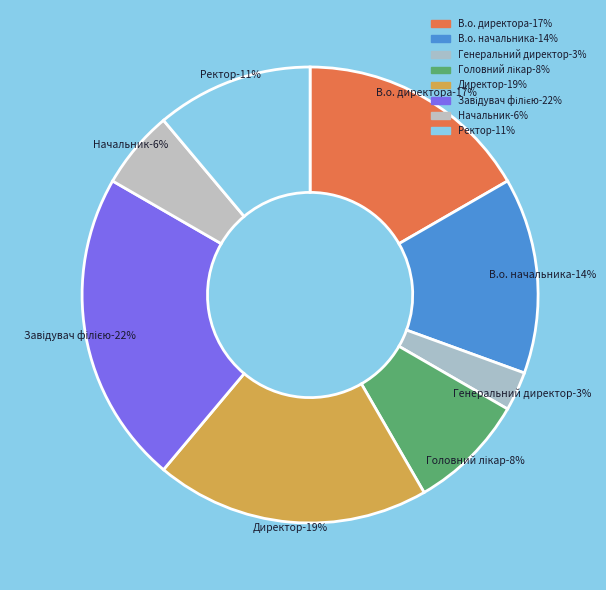

Is there a majority slice in this chart?

No